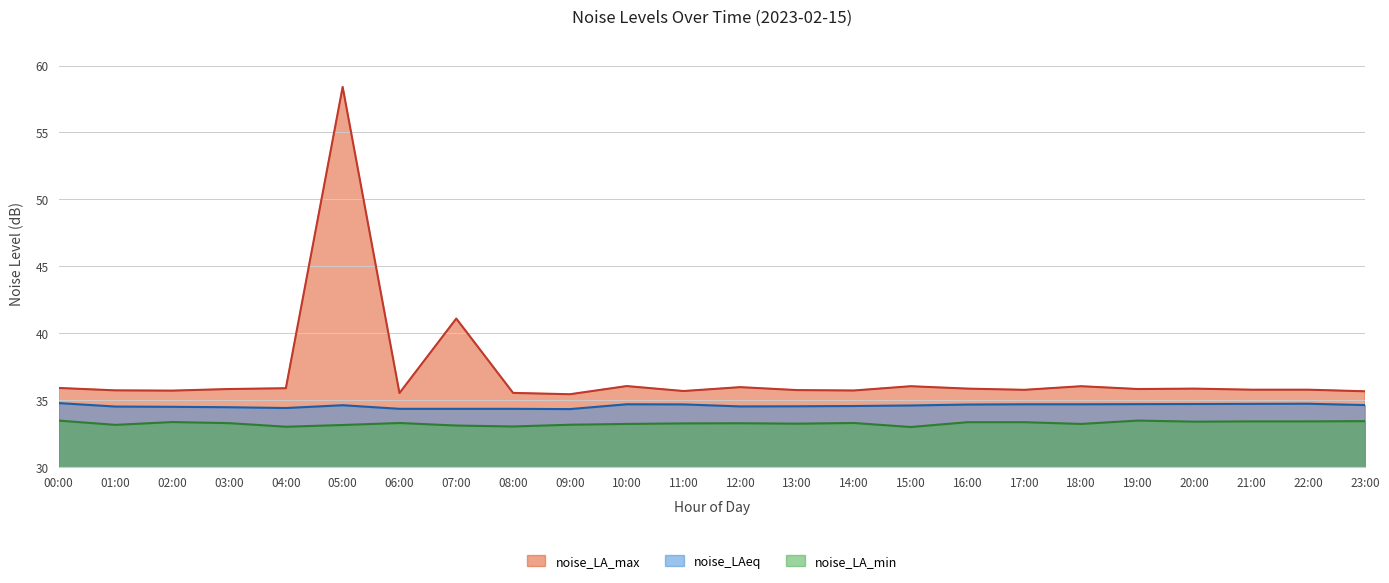

Between 01:00 and 05:00, which is larger?

05:00